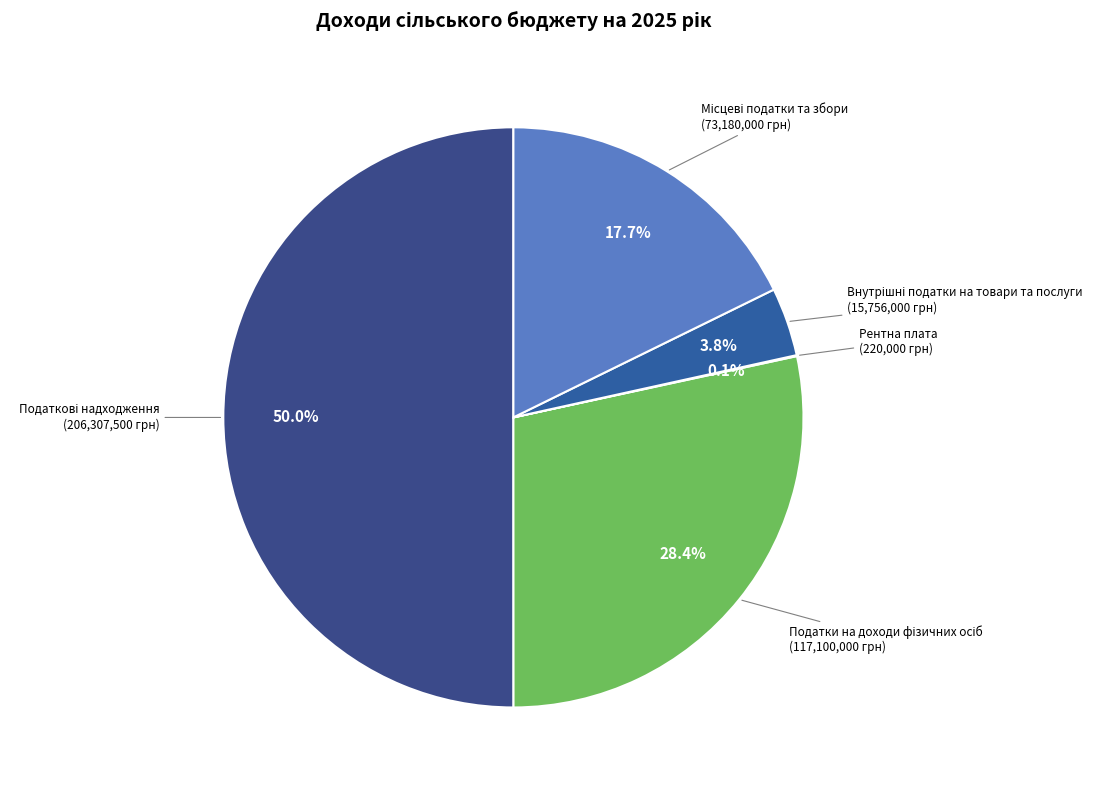

How many slices are in this pie chart?

5